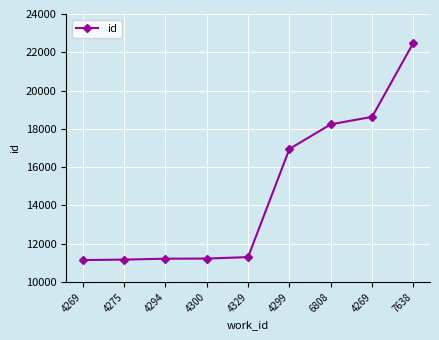

How many data points are less than 11305?

4